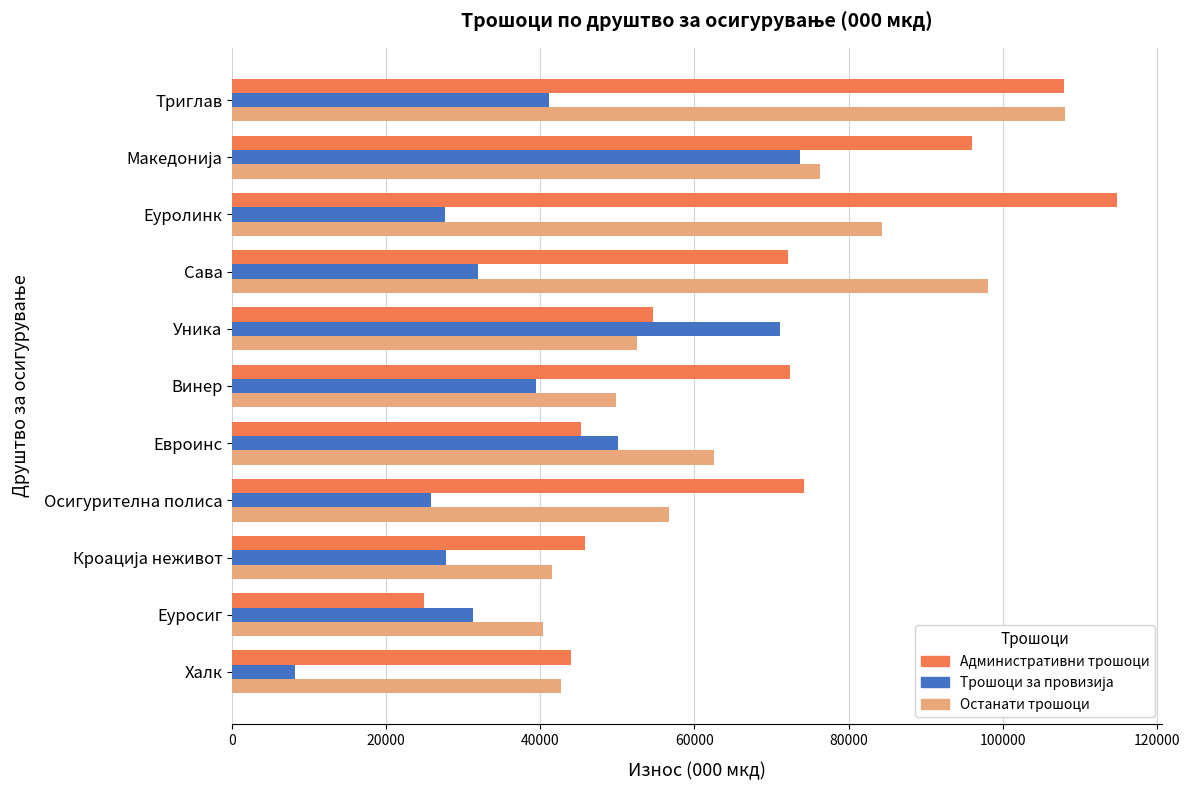

What is the difference between the maximum and second lowest values in the Административни трошоци series?

70946